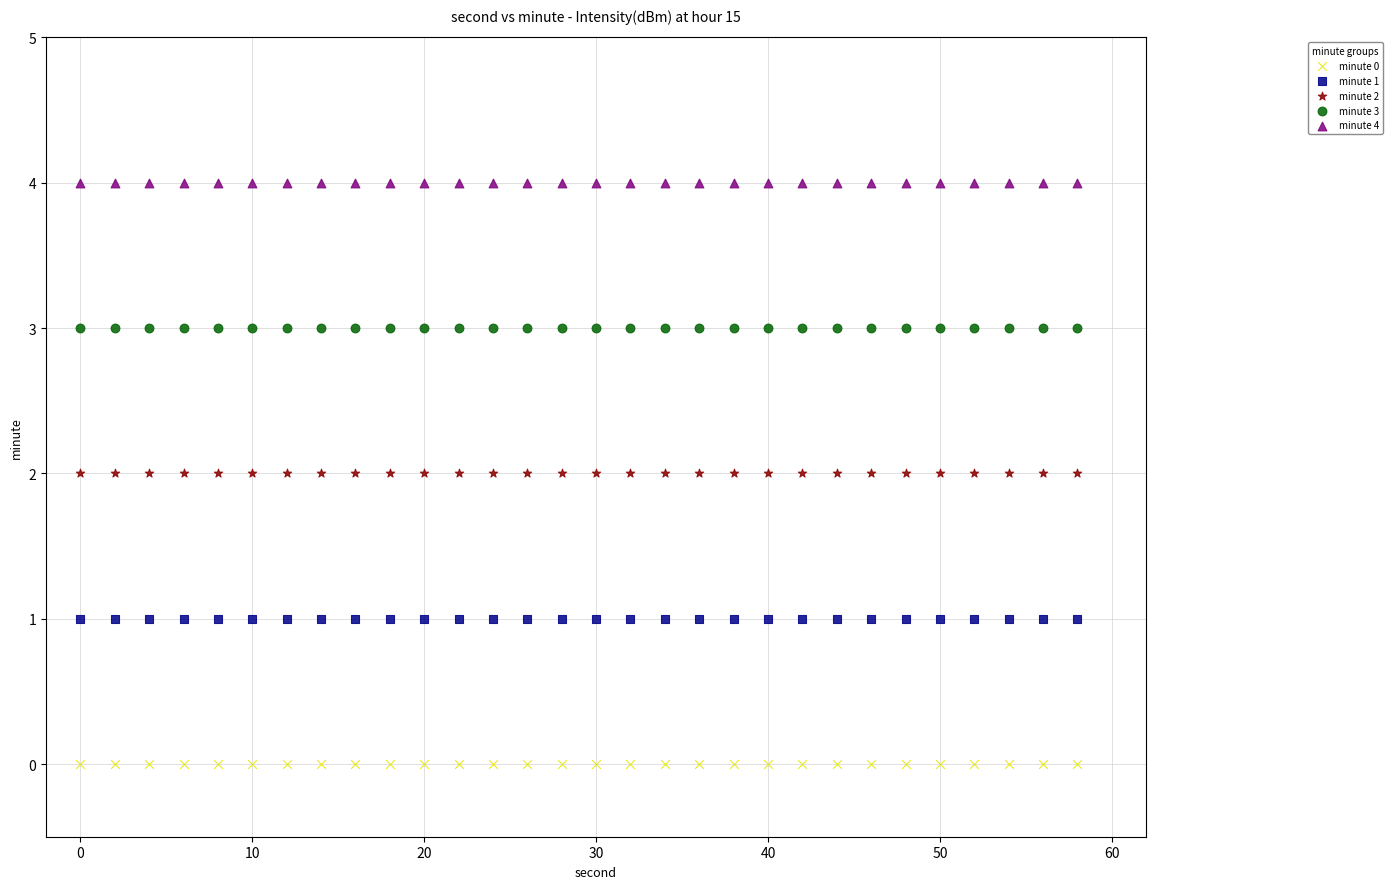

What are all the series names shown in the legend?

minute 0, minute 1, minute 2, minute 3, minute 4